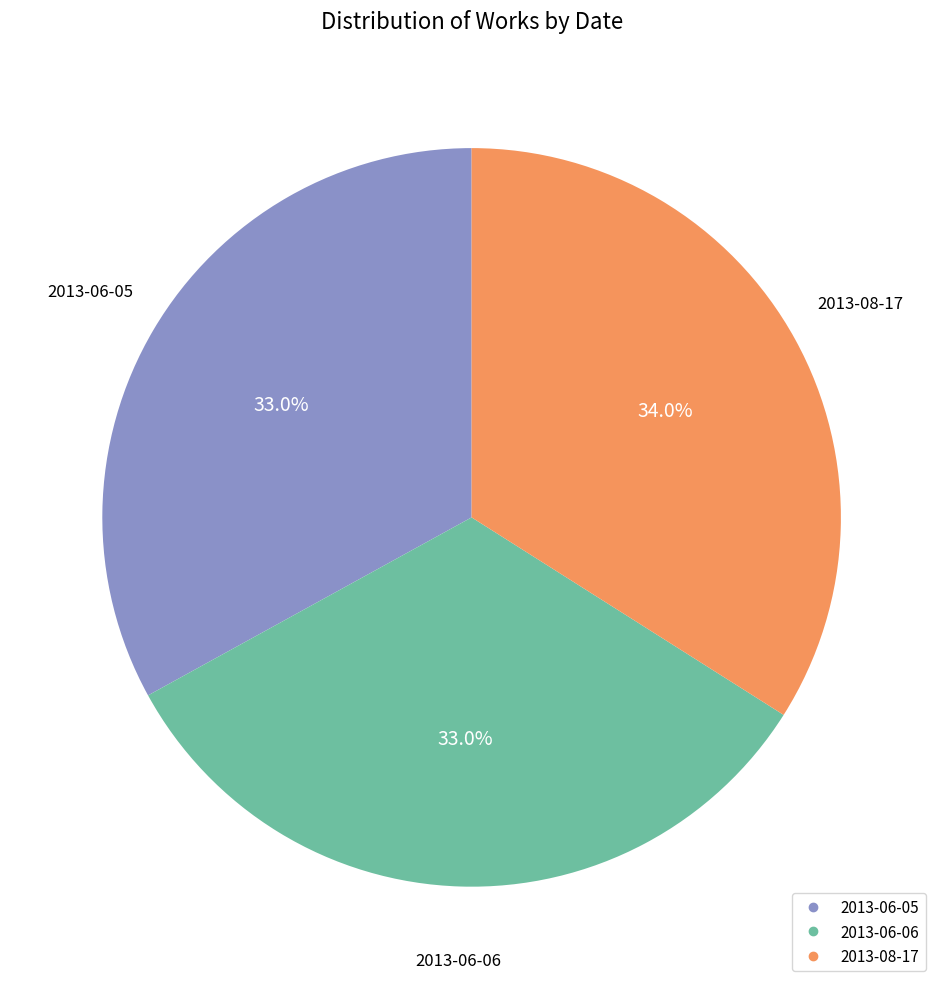

Does any single category account for the majority?

No